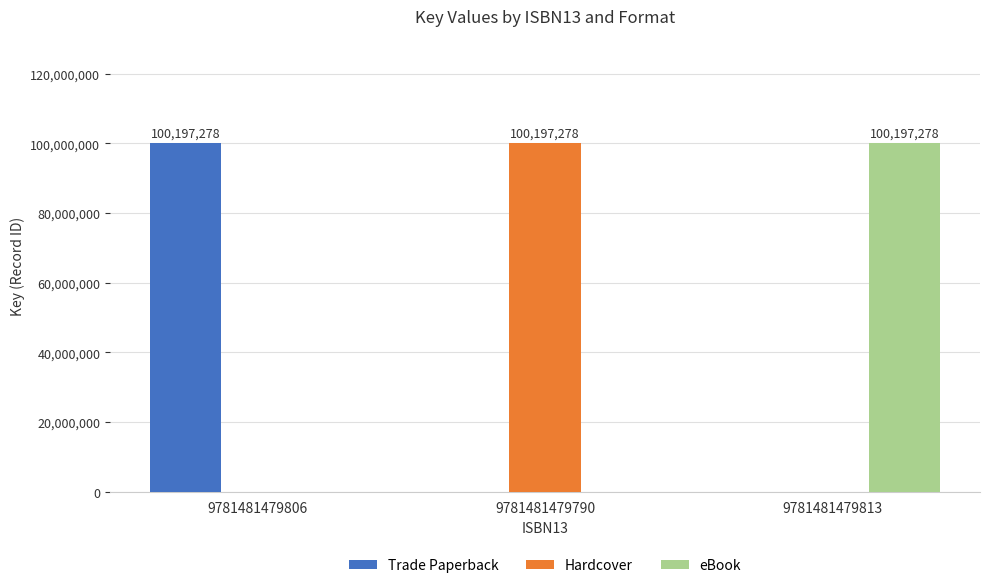

What is the maximum value for eBook?

100197278